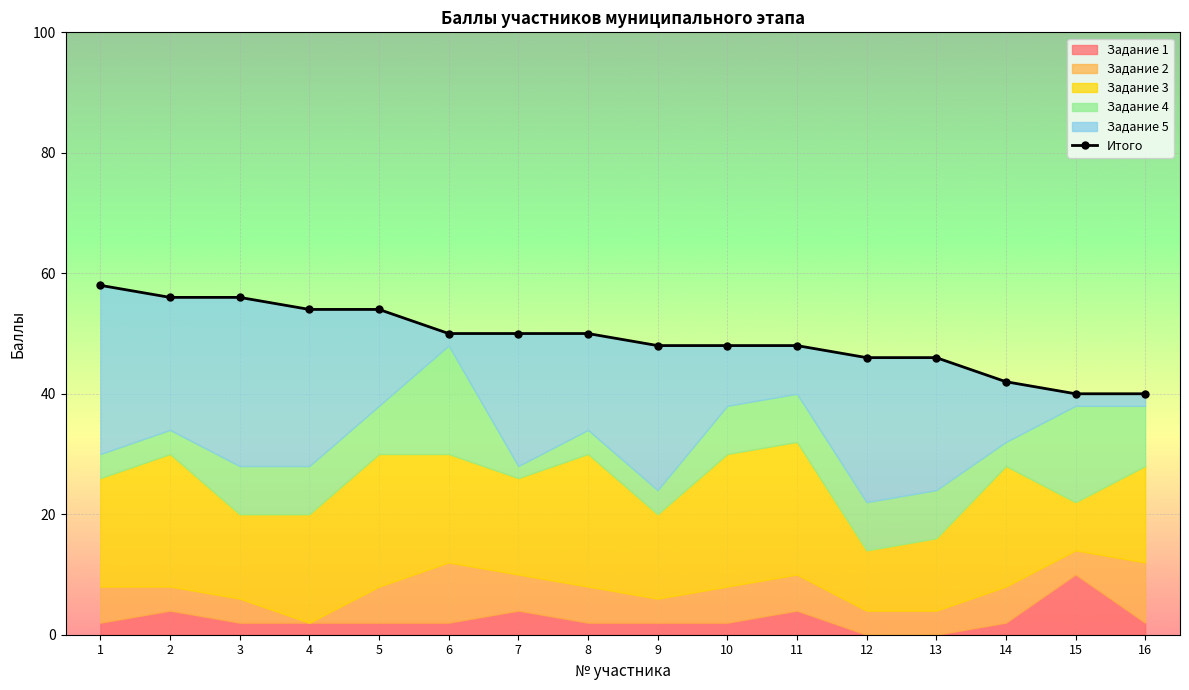

What value does the data have at 8, to the nearest 10?

50